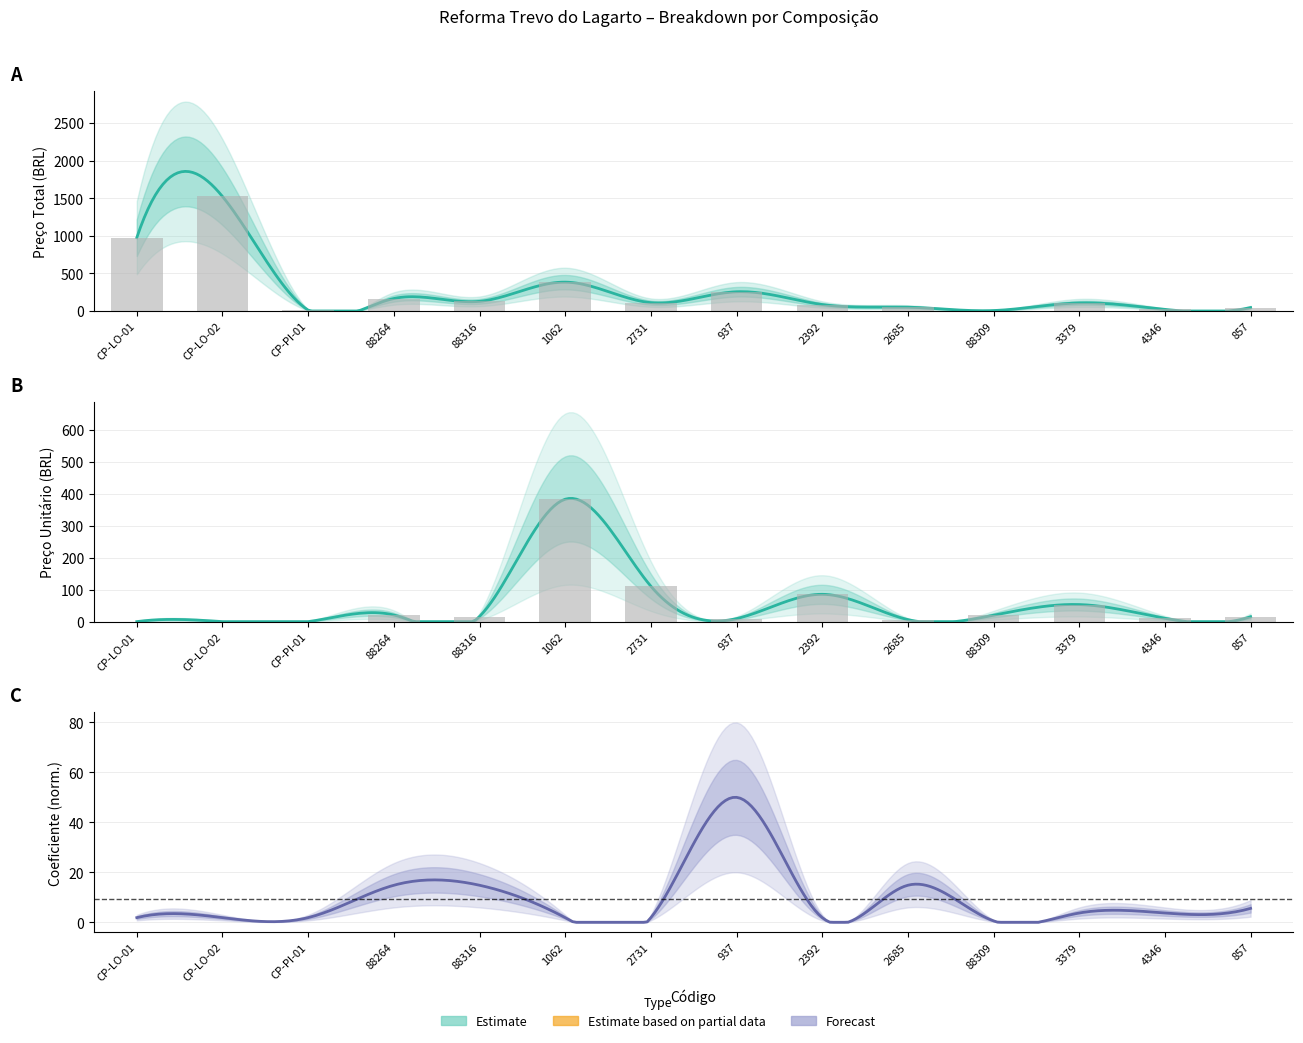

Is the value of Preco Total at 3379 greater than the value of Preco Unitario at 2731?

No